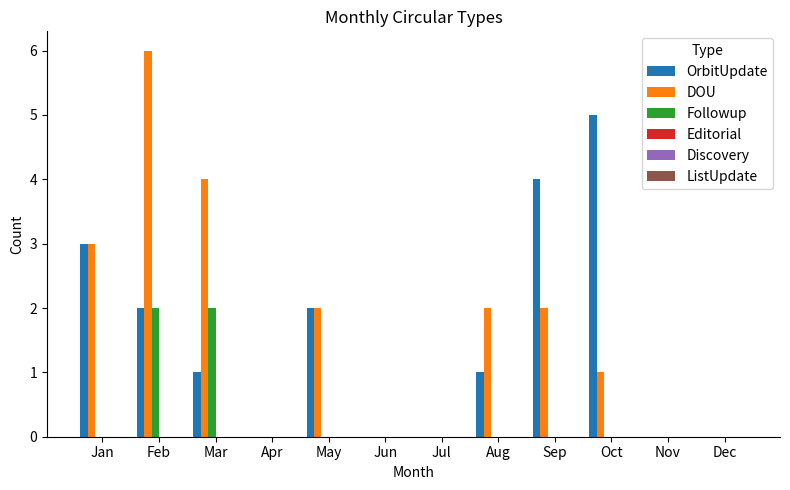

How many distinct data groups are displayed?

3